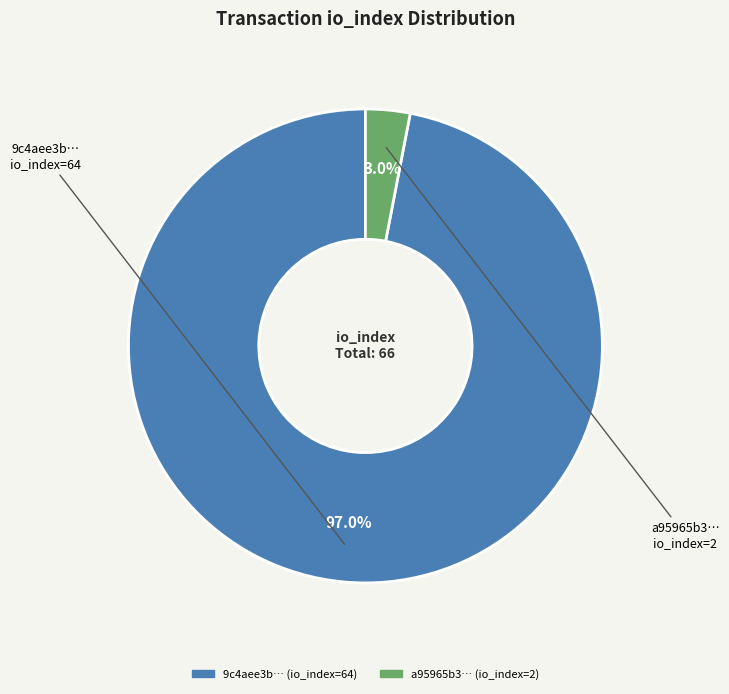

Is there a majority slice in this chart?

Yes